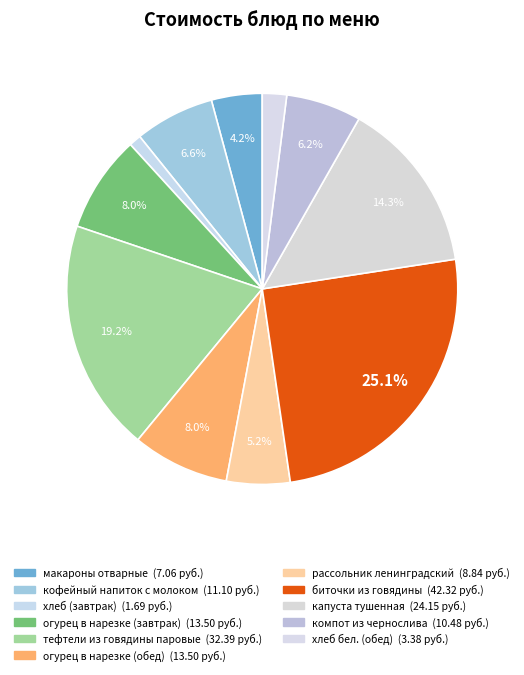

Rank the categories by value from lowest to highest.

хлеб (завтрак), хлеб бел. (обед), макароны отварные, рассольник ленинградский, компот из чернослива, кофейный напиток с молоком, огурец в нарезке (завтрак), огурец в нарезке (обед), капуста тушенная, тефтели из говядины паровые, биточки из говядины